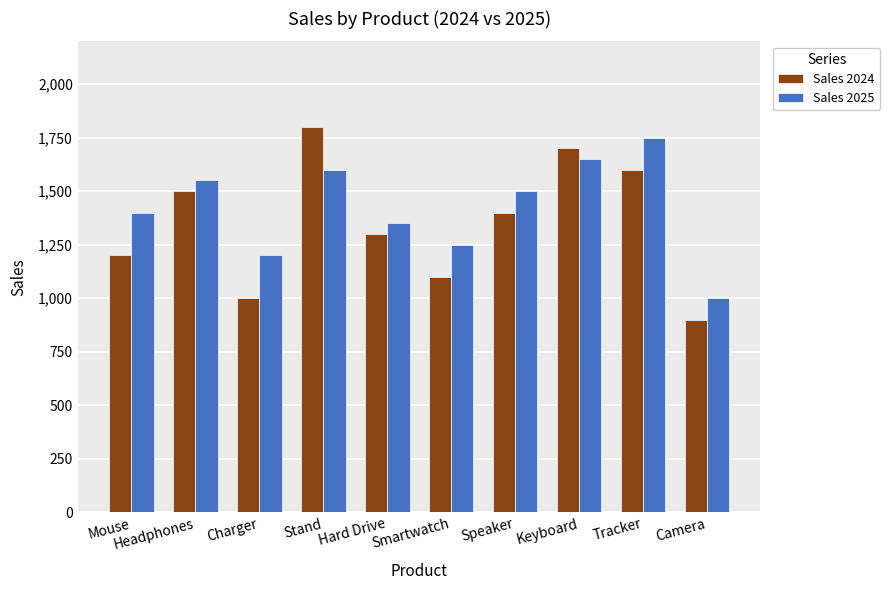

The Sales 2024 series shows 925 at Keyboard. True or false?

False